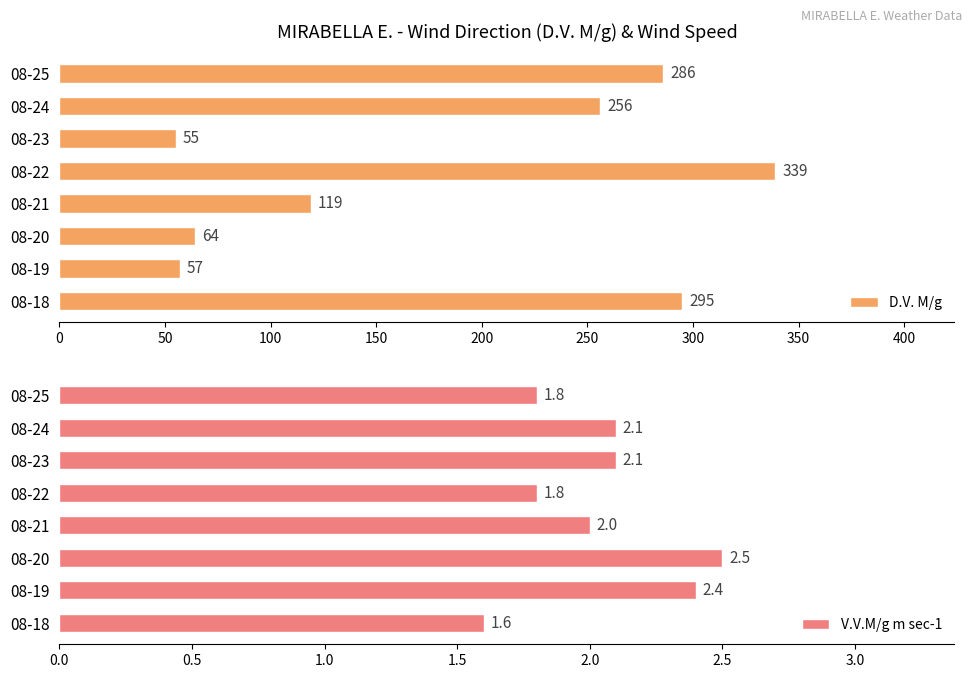

How many data points does each series have?

8